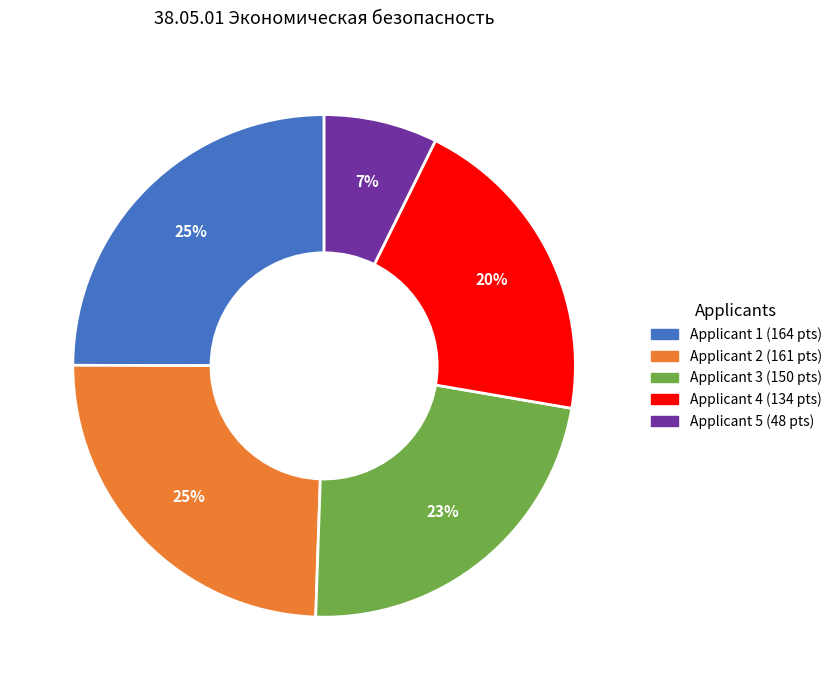

To the nearest percent, what is the difference between the largest and smallest slice percentages?

18%